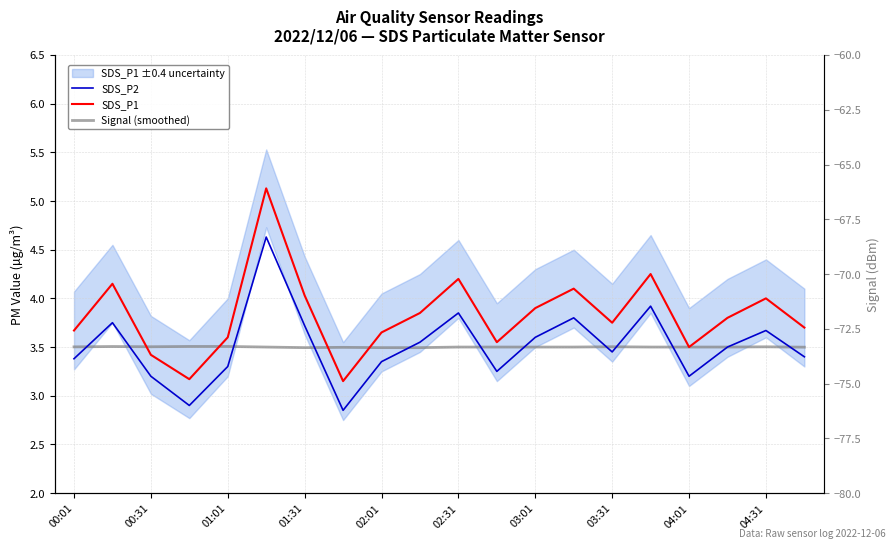

What is the total value across all series at 00:01?

10.6